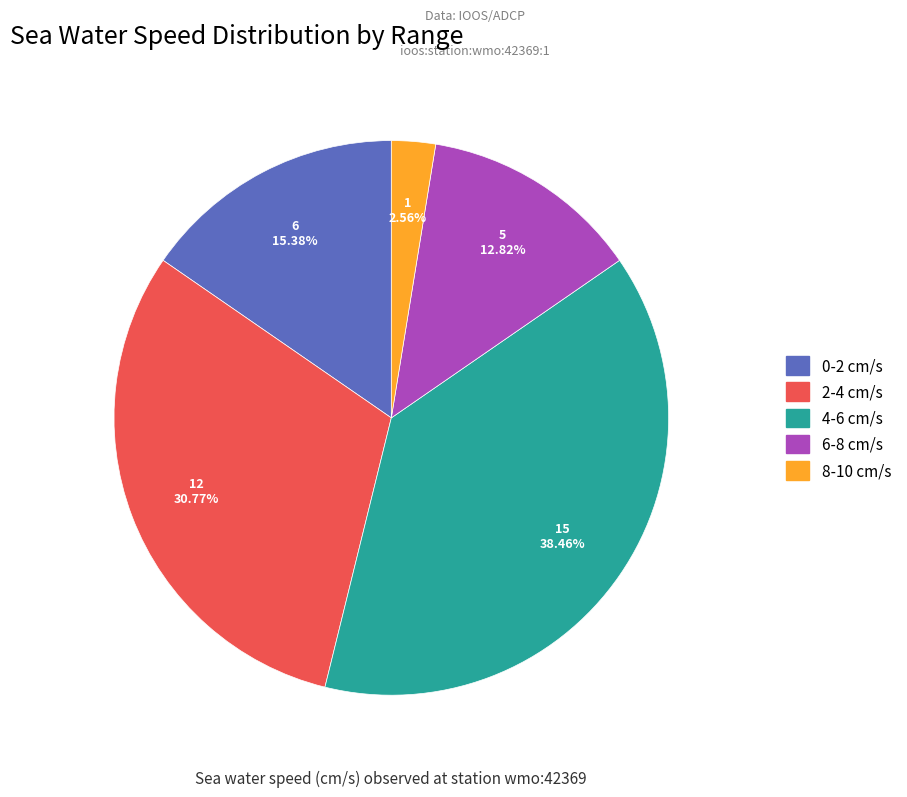

Do 8-10 cm/s and 4-6 cm/s together represent more than half of the pie?

No